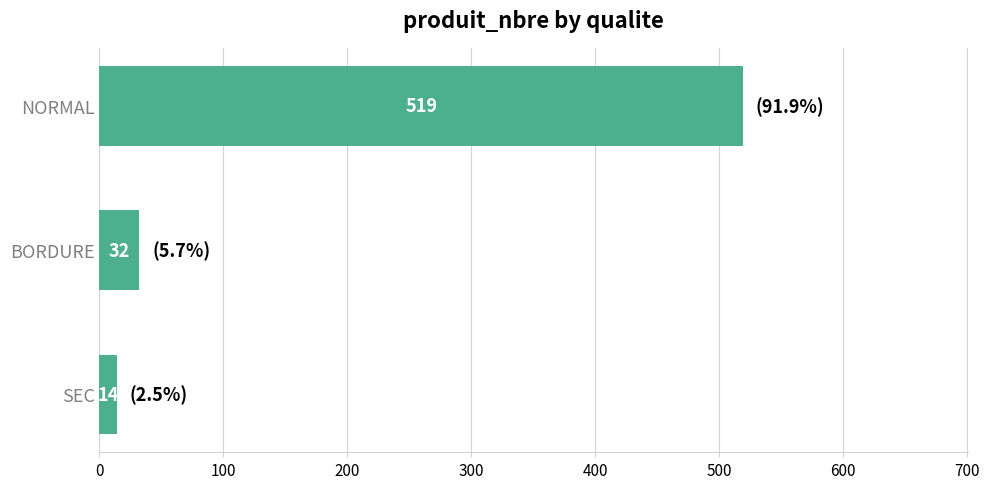

What is the change in value from SEC to BORDURE?

+18